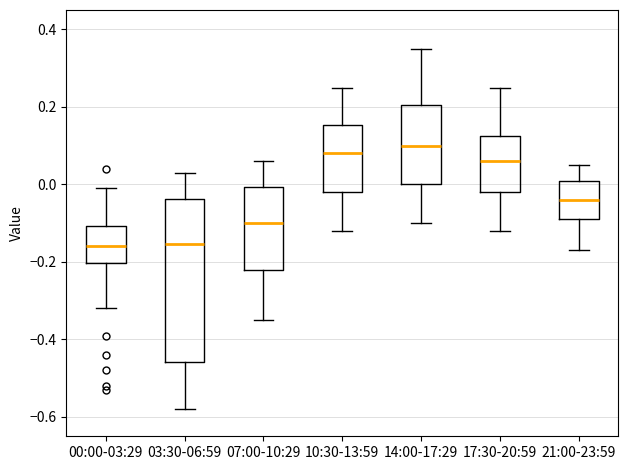

Which box is the tallest, from its lower edge to its upper edge?

03:30-06:59